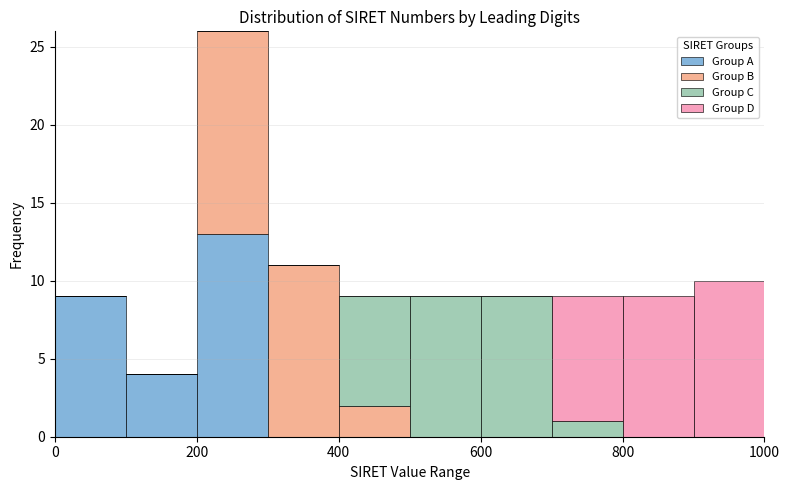

Reading left to right, list every stacked bar in this chart as the range it spans on the x-axis followed by its total height. The values are not printed on the chart, so give them approximately, as read against the axis.

0 to 100: 9
100 to 200: 4
200 to 300: 26
300 to 400: 11
400 to 500: 9
500 to 600: 9
600 to 700: 9
700 to 800: 9
800 to 900: 9
900 to 1000: 10